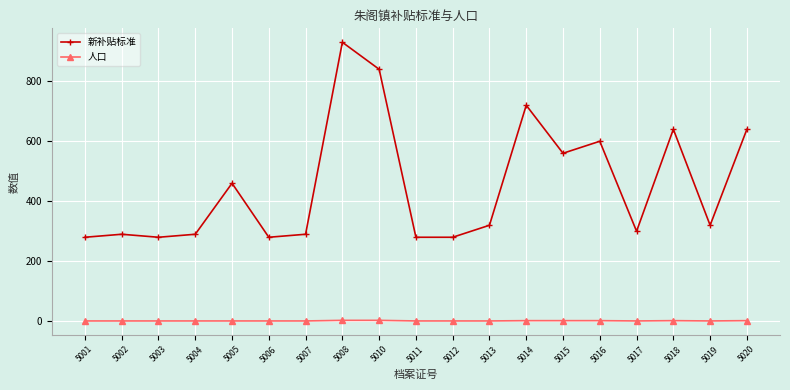

At which label is 新补贴标准 closest to 605?

5016